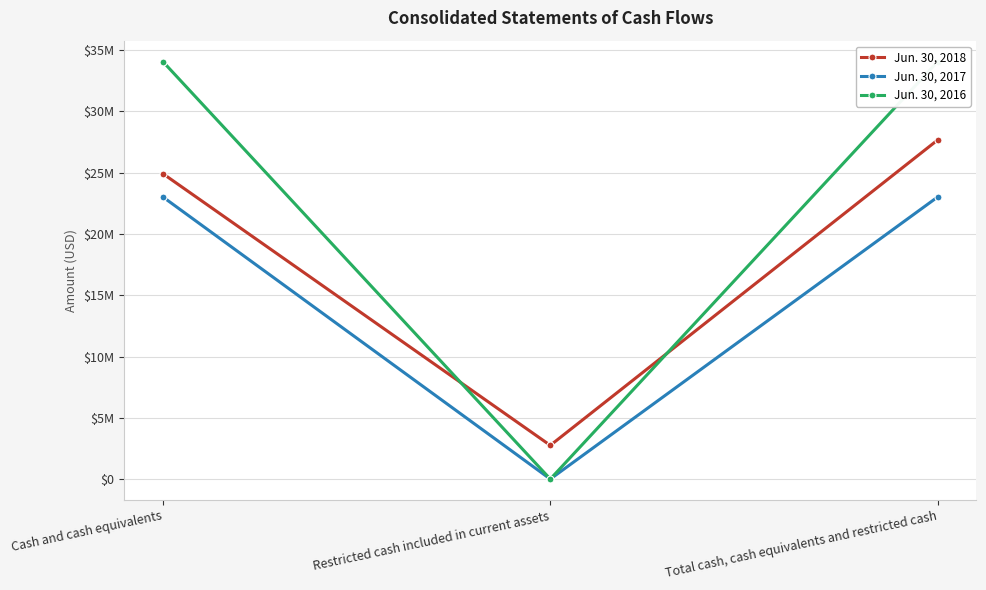

List the series in order of their peak value, lowest first.

Jun. 30, 2017, Jun. 30, 2018, Jun. 30, 2016